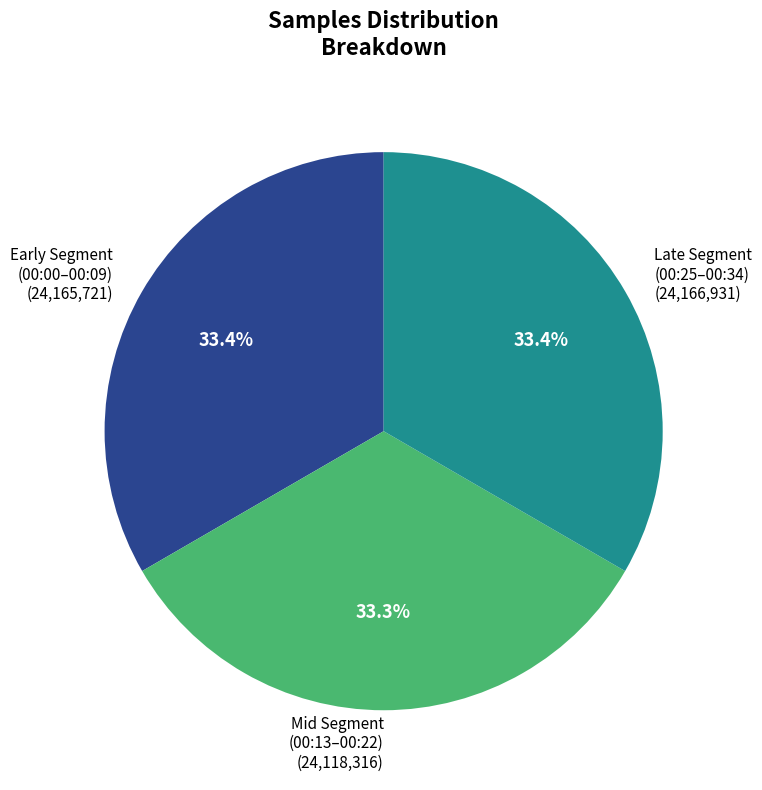

Combined, do Late Segment (00:25–00:34) and Mid Segment (00:13–00:22) account for over 50%?

Yes